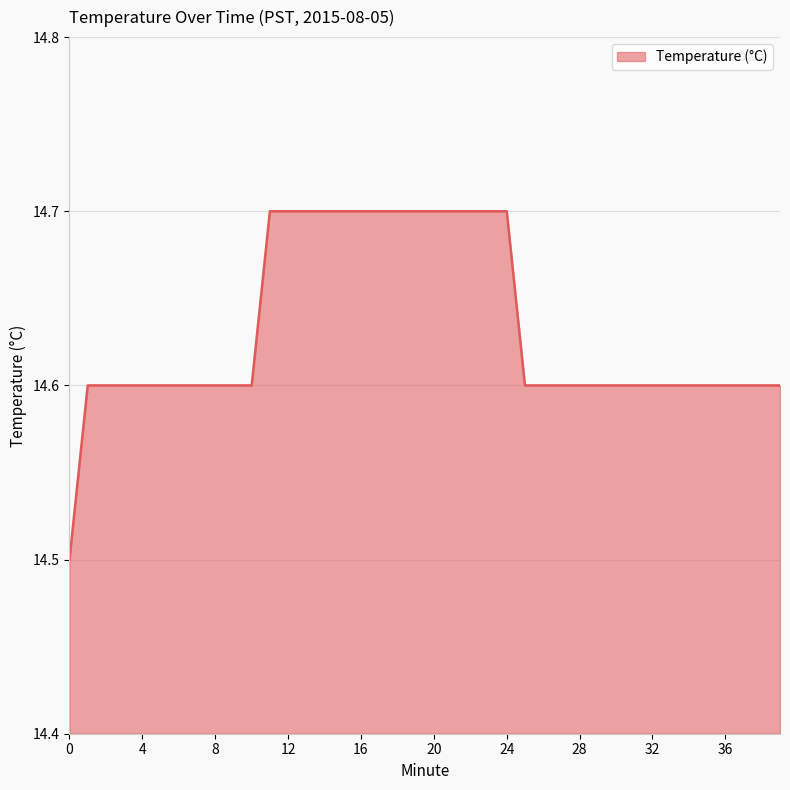

What is the maximum value shown in the chart?

14.7